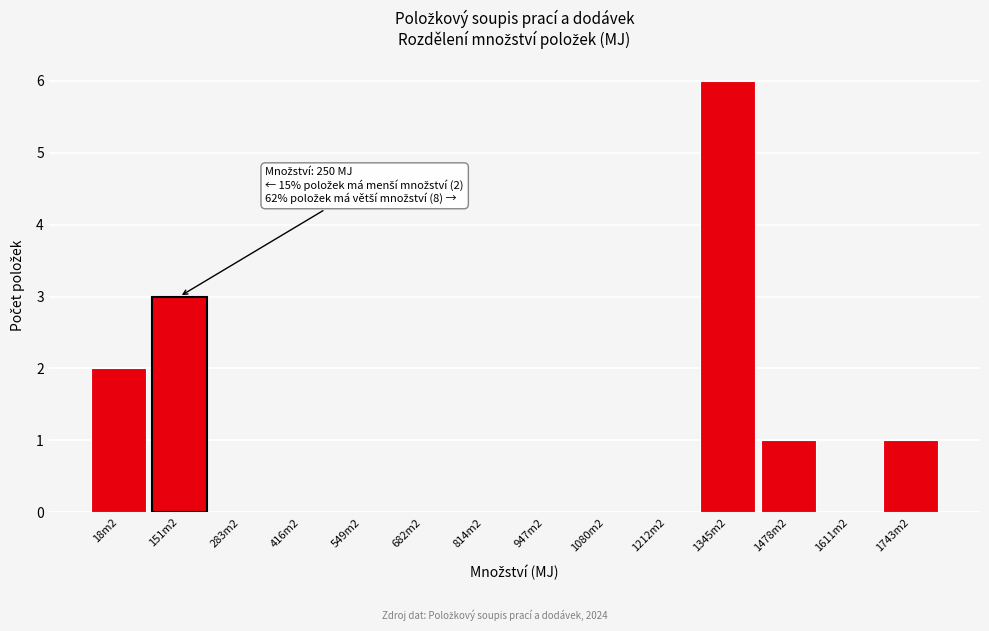

Reading left to right, transcribe all the data shown in this chart.

18m2=2	151m2=3	283m2=0	416m2=0	549m2=0	682m2=0	814m2=0	947m2=0	1080m2=0	1212m2=0	1345m2=6	1478m2=1	1611m2=0	1743m2=1